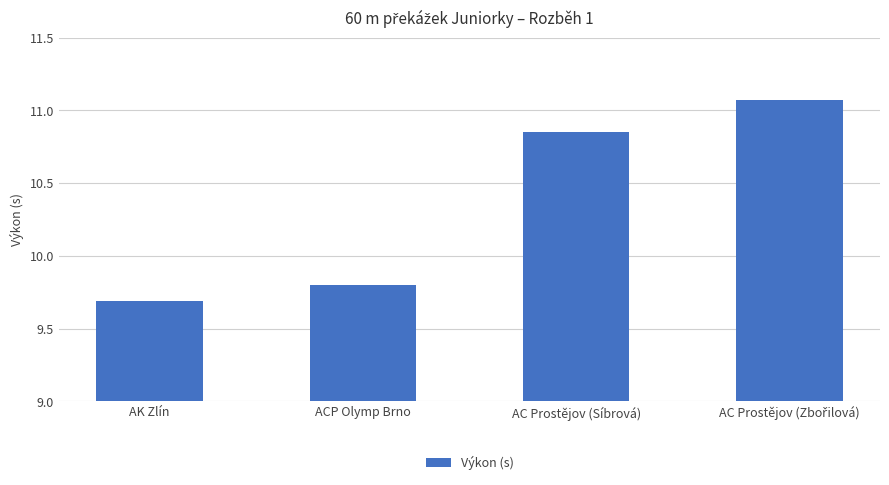

Which has a higher value, ACP Olymp Brno or AC Prostějov (Síbrová)?

AC Prostějov (Síbrová)